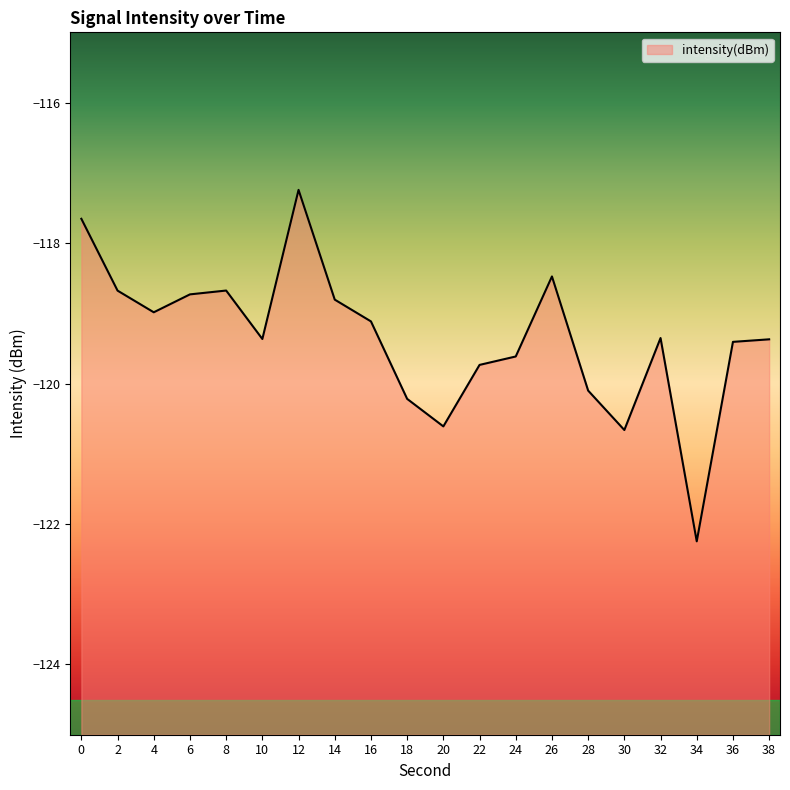

List the labels in order of value, largest first.

12, 0, 26, 8, 2, 6, 14, 4, 16, 32, 10, 38, 36, 24, 22, 28, 18, 20, 30, 34